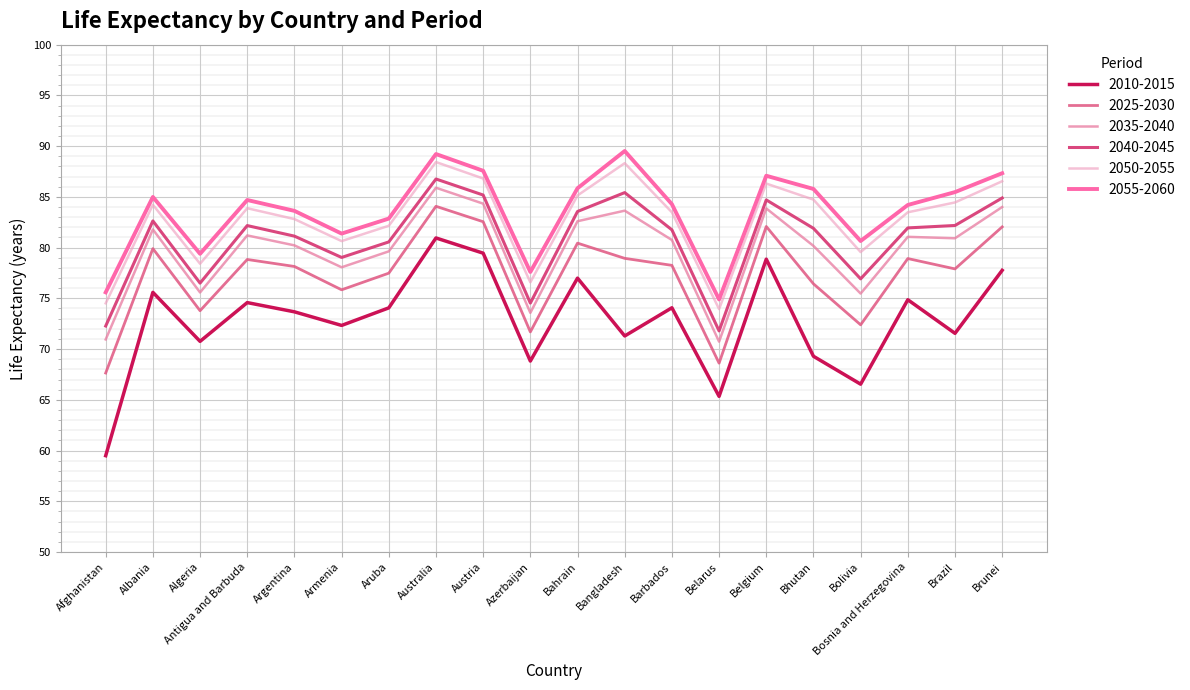

Reading left to right, list all the values displayed in this chart.

2010-2015: Afghanistan=59.5	Albania=75.6	Algeria=70.8	Antigua and Barbuda=74.6	Argentina=73.7	Armenia=72.3	Aruba=74.1	Australia=81.0	Austria=79.5	Azerbaijan=68.8	Bahrain=77.0	Bangladesh=71.3	Barbados=74.1	Belarus=65.3	Belgium=78.9	Bhutan=69.3	Bolivia=66.5	Bosnia and Herzegovina=74.9	Brazil=71.5	Brunei=77.8
2025-2030: Afghanistan=67.6	Albania=79.9	Algeria=73.8	Antigua and Barbuda=78.8	Argentina=78.1	Armenia=75.8	Aruba=77.5	Australia=84.1	Austria=82.5	Azerbaijan=71.7	Bahrain=80.4	Bangladesh=78.9	Barbados=78.2	Belarus=68.6	Belgium=82.1	Bhutan=76.4	Bolivia=72.4	Bosnia and Herzegovina=78.9	Brazil=77.9	Brunei=82.0
2035-2040: Afghanistan=71.0	Albania=81.8	Algeria=75.6	Antigua and Barbuda=81.2	Argentina=80.2	Armenia=78.1	Aruba=79.6	Australia=85.9	Austria=84.3	Azerbaijan=73.6	Bahrain=82.6	Bangladesh=83.6	Barbados=80.8	Belarus=70.7	Belgium=83.9	Bhutan=80.2	Bolivia=75.5	Bosnia and Herzegovina=81.1	Brazil=80.9	Brunei=84.0
2040-2045: Afghanistan=72.3	Albania=82.6	Algeria=76.5	Antigua and Barbuda=82.2	Argentina=81.1	Armenia=79.0	Aruba=80.6	Australia=86.8	Austria=85.2	Azerbaijan=74.5	Bahrain=83.6	Bangladesh=85.4	Barbados=81.8	Belarus=71.8	Belgium=84.7	Bhutan=81.9	Bolivia=76.9	Bosnia and Herzegovina=81.9	Brazil=82.2	Brunei=84.9
2050-2055: Afghanistan=74.5	Albania=84.2	Algeria=78.4	Antigua and Barbuda=83.9	Argentina=82.8	Armenia=80.6	Aruba=82.2	Australia=88.4	Austria=86.8	Azerbaijan=76.6	Bahrain=85.1	Bangladesh=88.3	Barbados=83.5	Belarus=73.9	Belgium=86.3	Bhutan=84.7	Bolivia=79.6	Bosnia and Herzegovina=83.5	Brazil=84.5	Brunei=86.5
2055-2060: Afghanistan=75.6	Albania=85.0	Algeria=79.4	Antigua and Barbuda=84.7	Argentina=83.6	Armenia=81.4	Aruba=82.9	Australia=89.2	Austria=87.6	Azerbaijan=77.6	Bahrain=85.8	Bangladesh=89.5	Barbados=84.3	Belarus=74.9	Belgium=87.1	Bhutan=85.8	Bolivia=80.7	Bosnia and Herzegovina=84.2	Brazil=85.5	Brunei=87.3